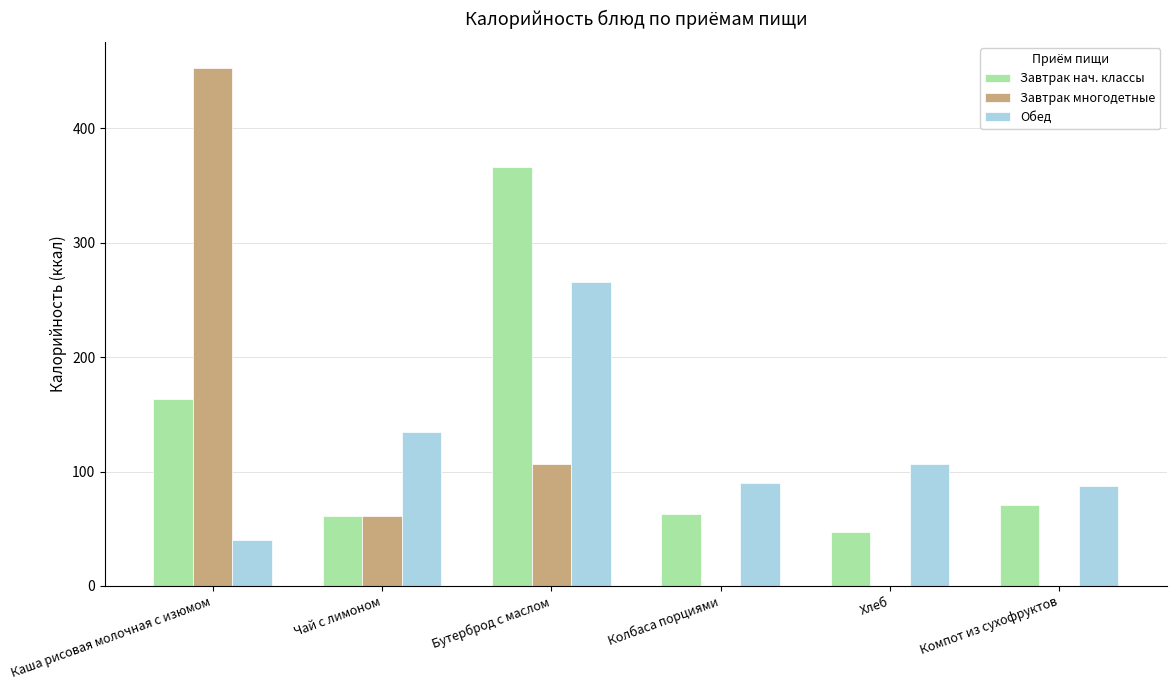

What is the sum of all Обед values?

725